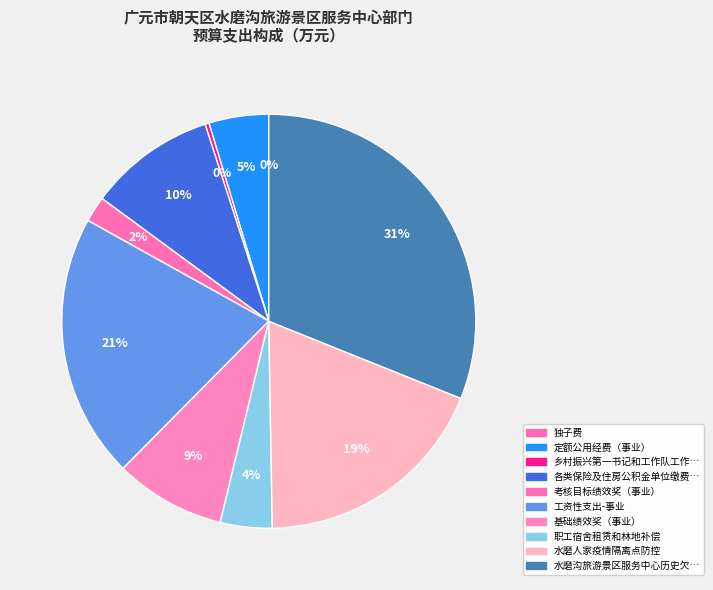

To the nearest percent, what is the average slice percentage?

10%